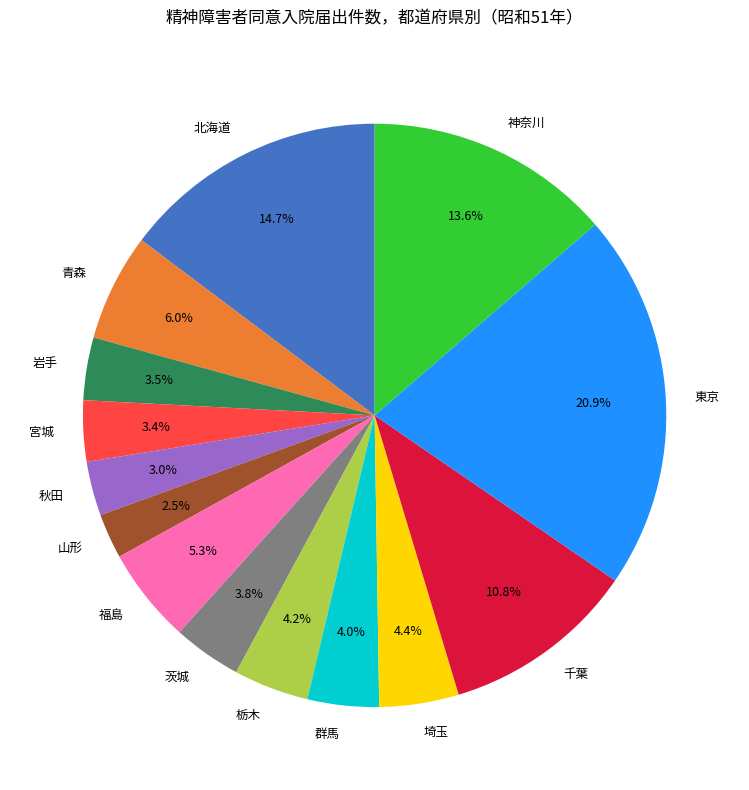

Which category has the smallest portion of the pie?

山形